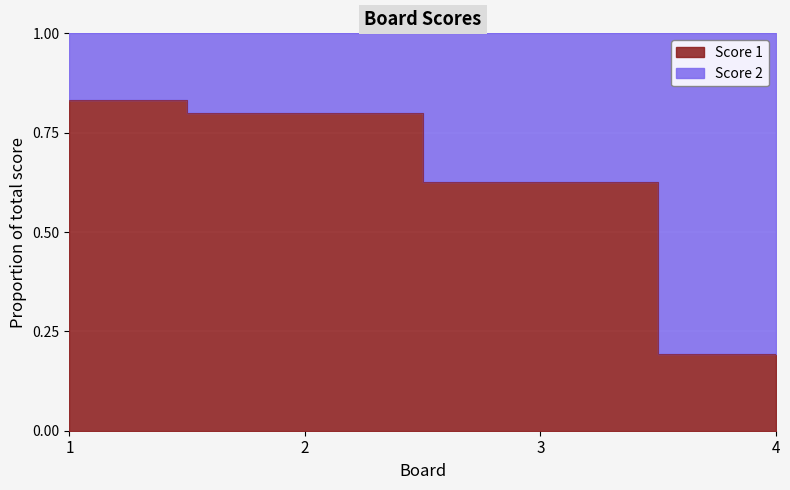

True or false: the data shows 0.8 at 2.

True